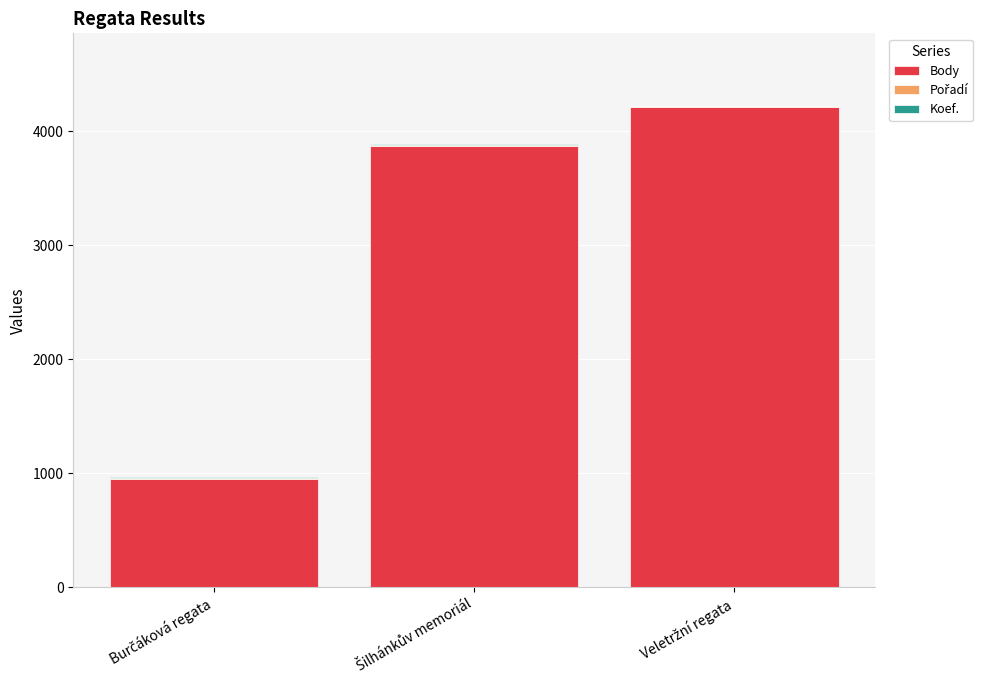

What is the label of the 1st bar from the left?

Burčáková regata